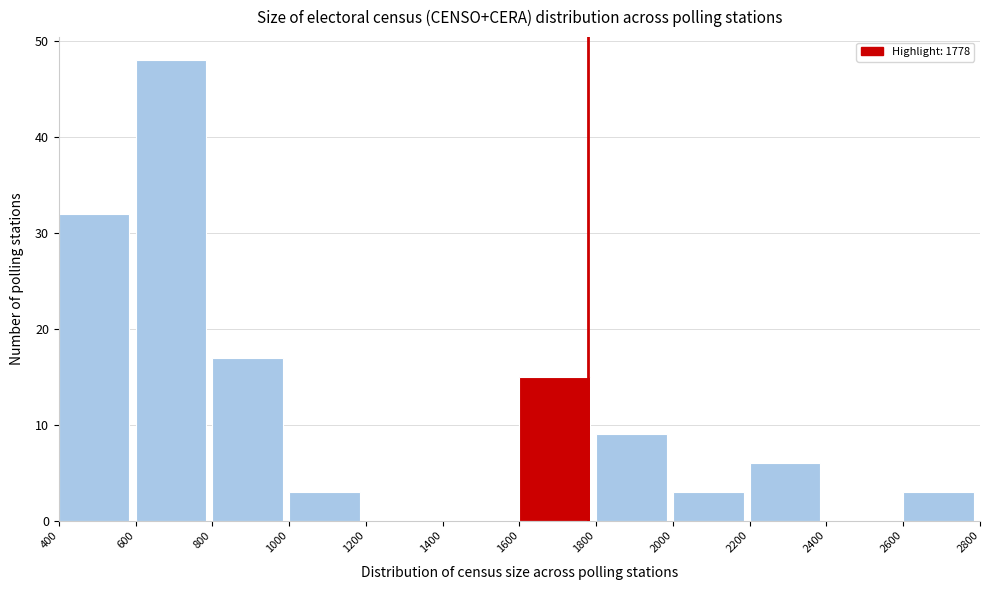

Reading left to right, transcribe this chart: for each bar, give the range it covers on the x-axis and its height. The values are not printed on the chart, so give them approximately, as read against the axis.

400 to 600: 32
600 to 800: 48
800 to 1000: 17
1000 to 1200: 3
1200 to 1400: 0
1400 to 1600: 0
1600 to 1800: 15
1800 to 2000: 9
2000 to 2200: 3
2200 to 2400: 6
2400 to 2600: 0
2600 to 2800: 3